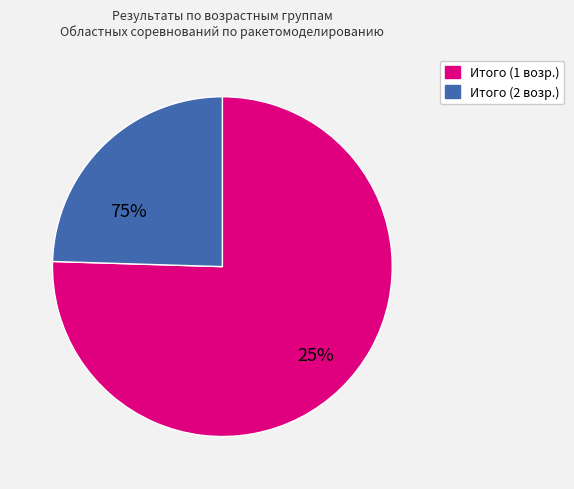

Does any single category account for the majority?

Yes